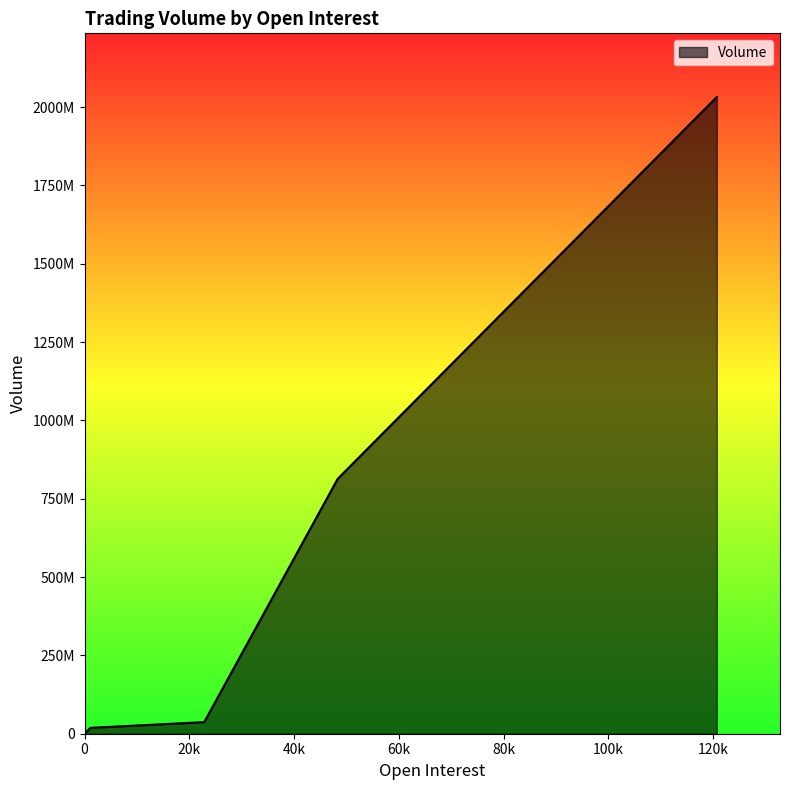

Which label corresponds to the largest value in the chart?

120675